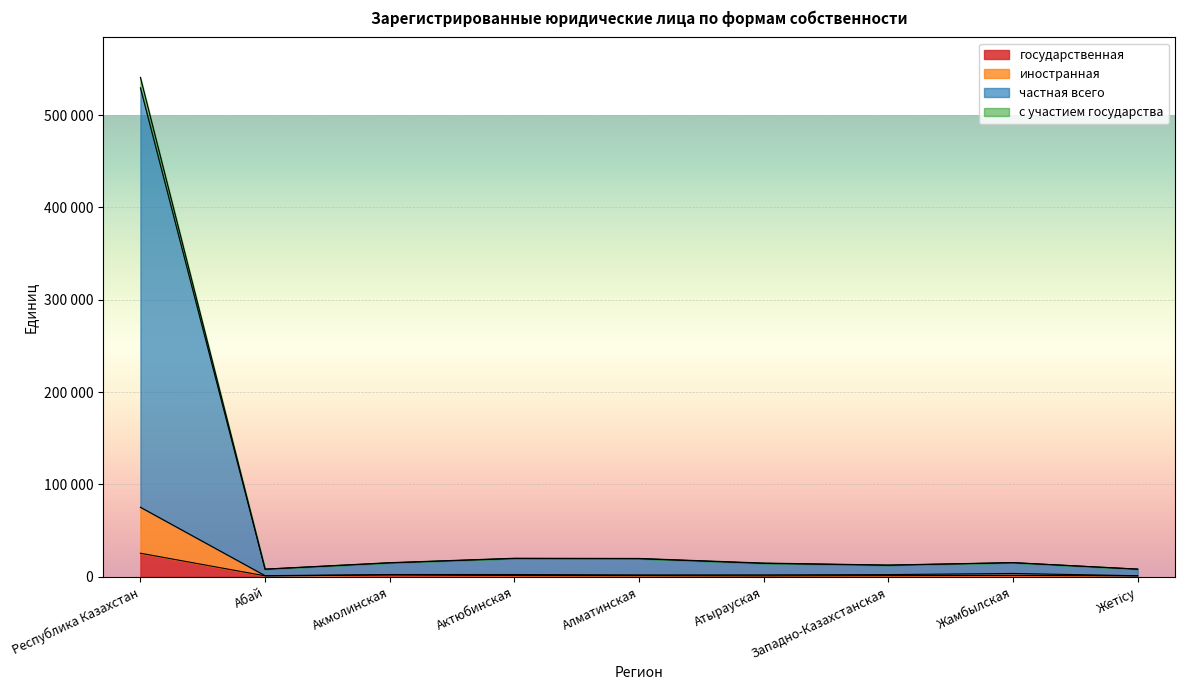

What is the sum of all с участием государства values?

643194